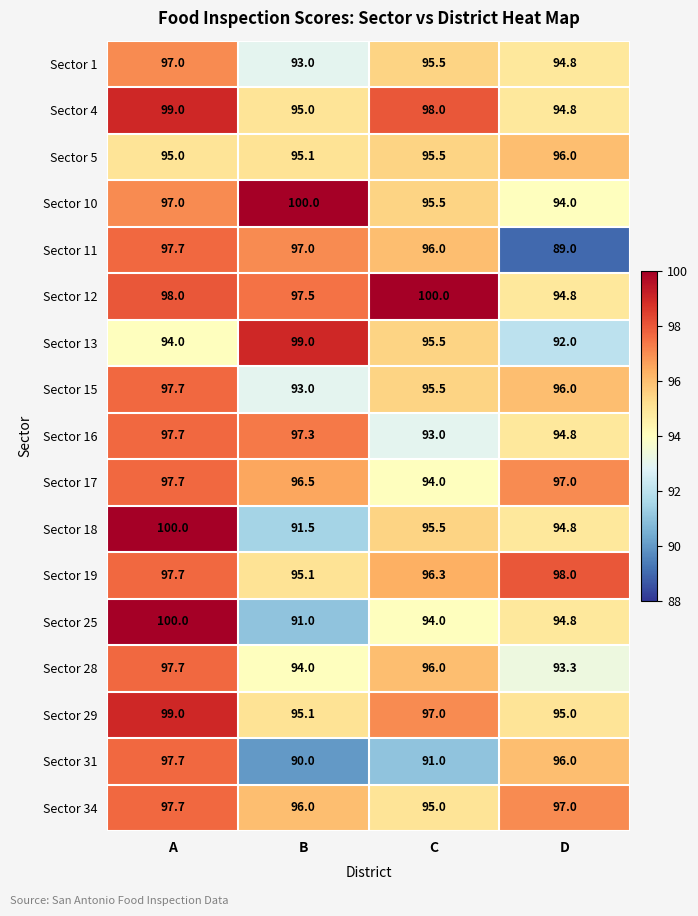

The value of Sector 17 at B is 96.5. True or false?

True